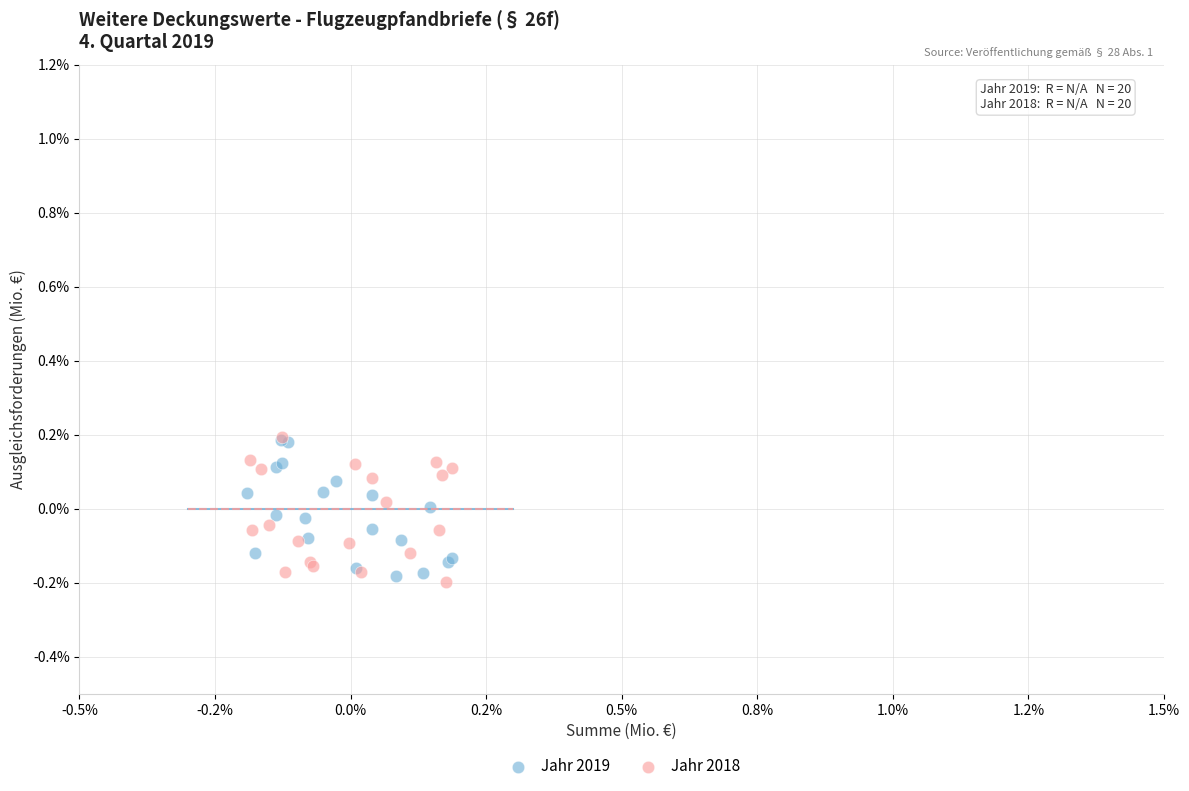

What are all the series names shown in the legend?

Jahr 2019, Jahr 2018